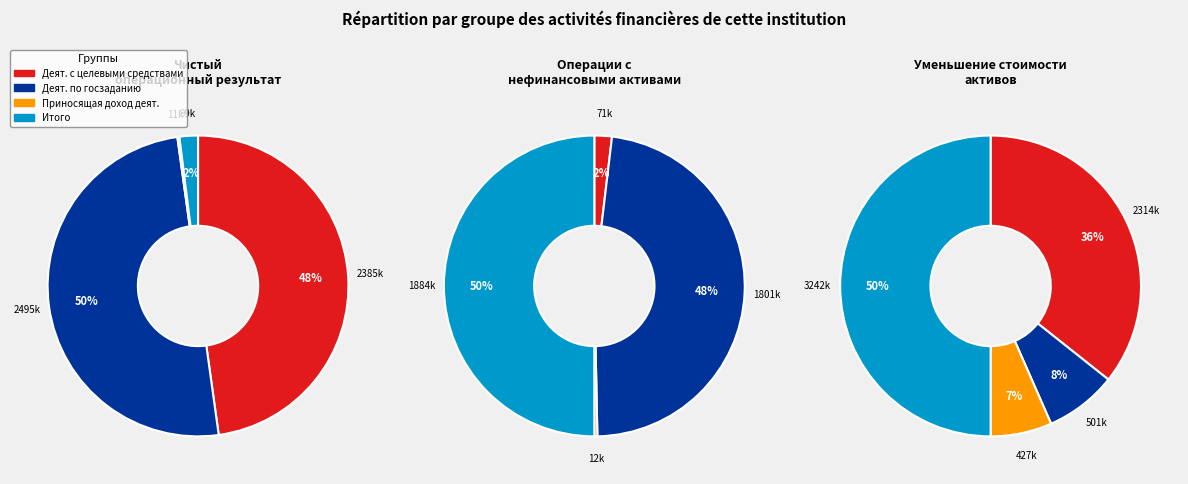

Count the number of slices in the pie.

4